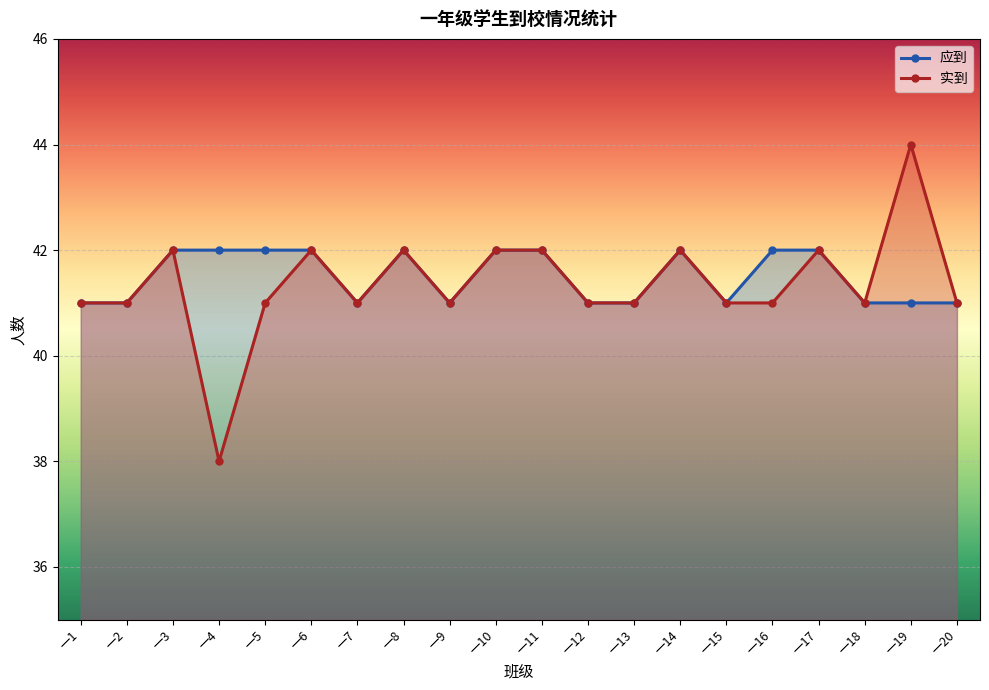

What is the total value across all series at 一1?

82